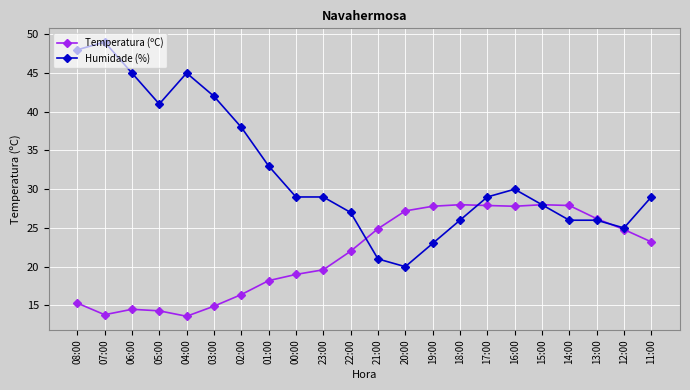

Which series changed the most between 18:00 and 16:00?

Humidade (%)